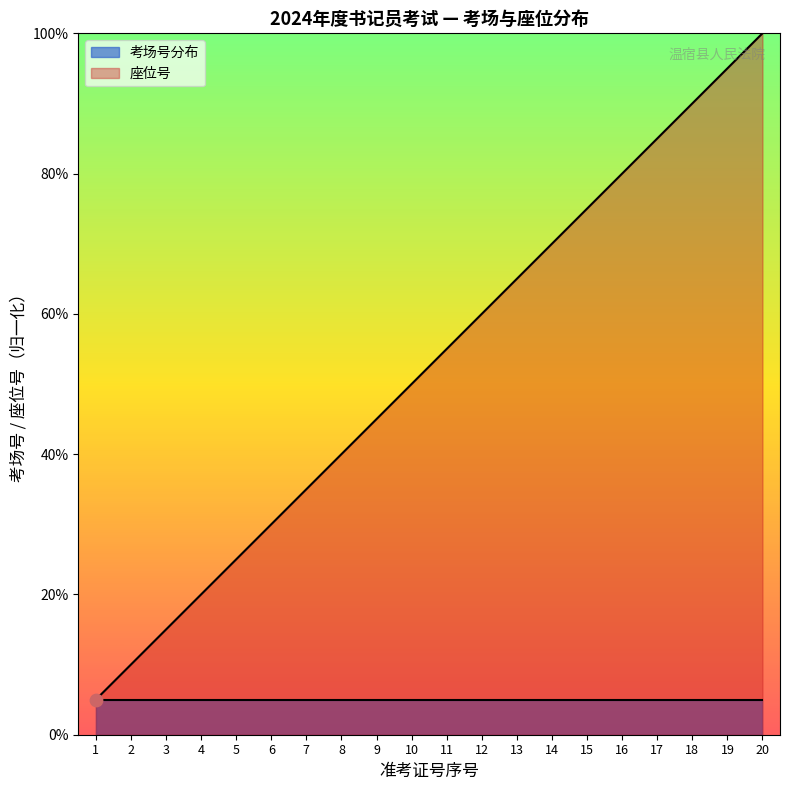

What is the ratio of the value at 2 to the value at 1?

2.0